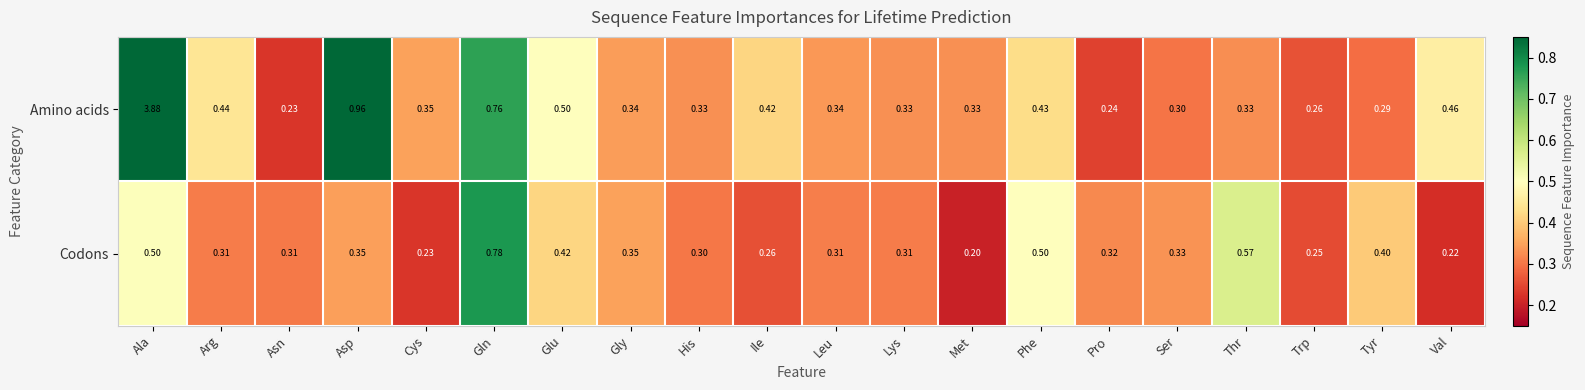

Is the value of Amino acids at Tyr greater than the value of Codons at Leu?

No